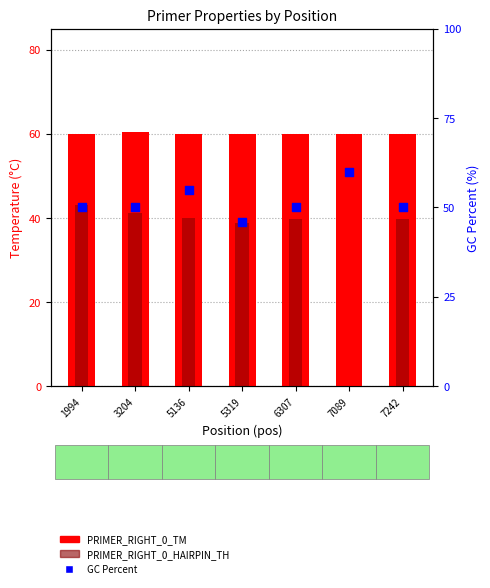

Is the value of PRIMER_RIGHT_0_TM at 6307 greater than the value of GC Percent at 1994?

Yes